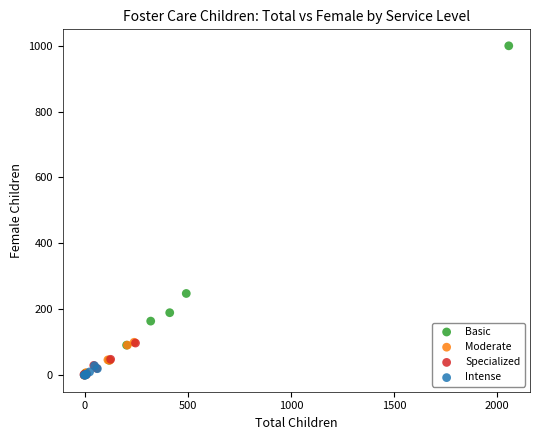

Which series reaches the maximum Y coordinate?

Basic